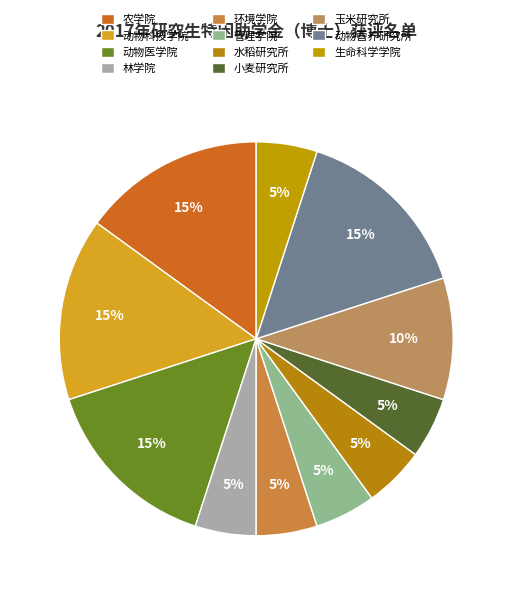

True or false: 动物科技学院 accounts for 8% of the total.

False